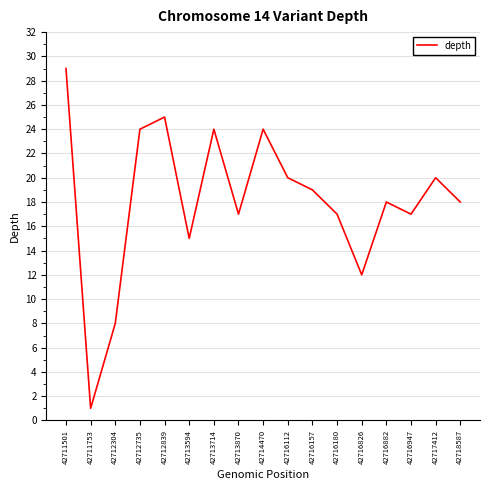

What is the minimum value shown in the chart?

1